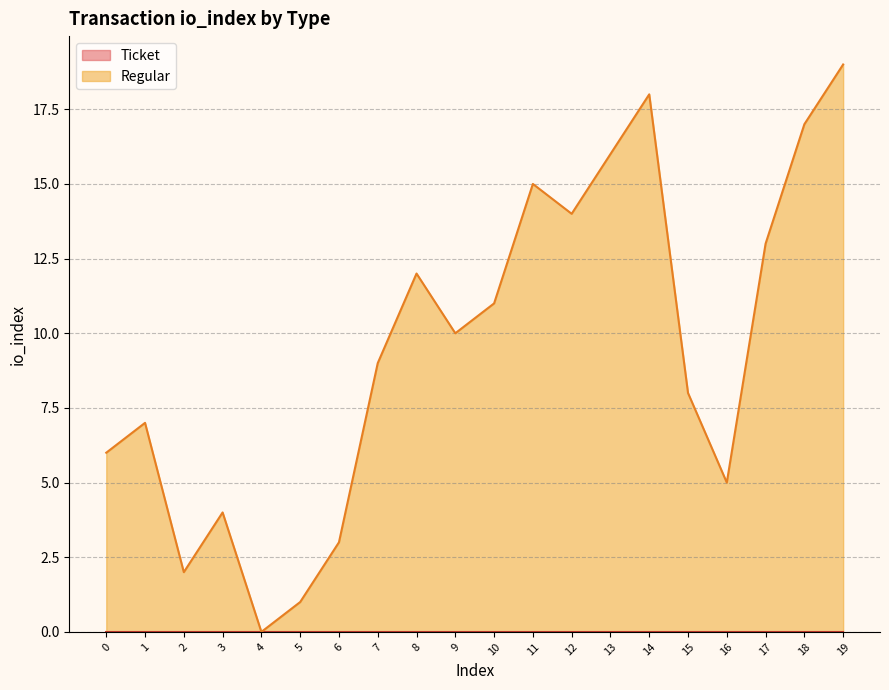

What is the difference between the maximum and minimum values?

19